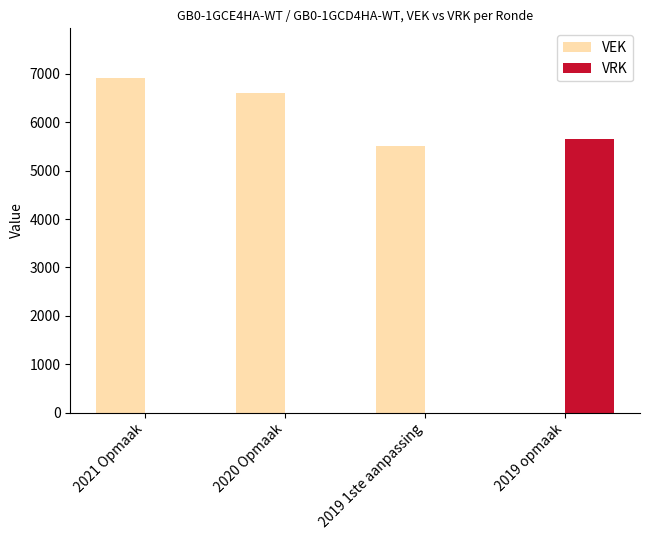

What is the spread (max minus min) of values at 2019 1ste aanpassing?

5502